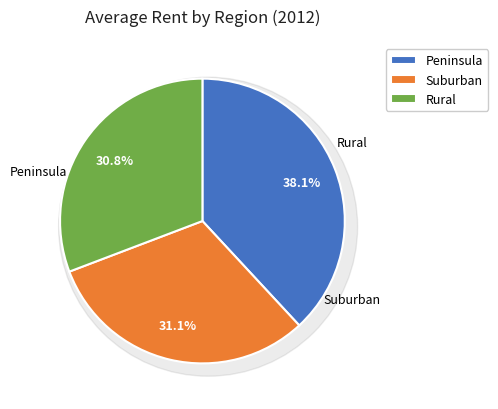

Is there any slice that represents more than half of the pie?

No